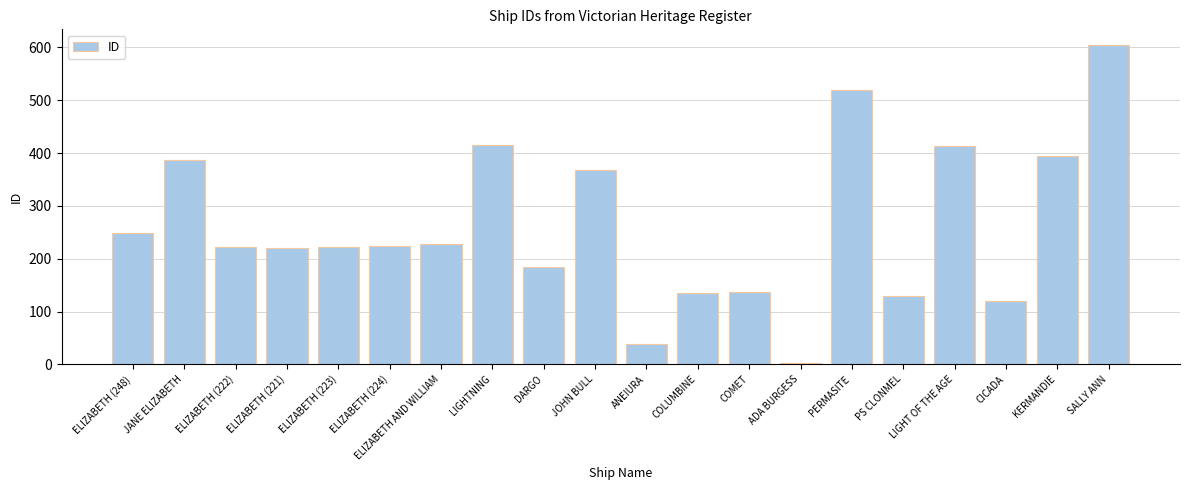

What is the label of the 20th bar from the right?

ELIZABETH (248)